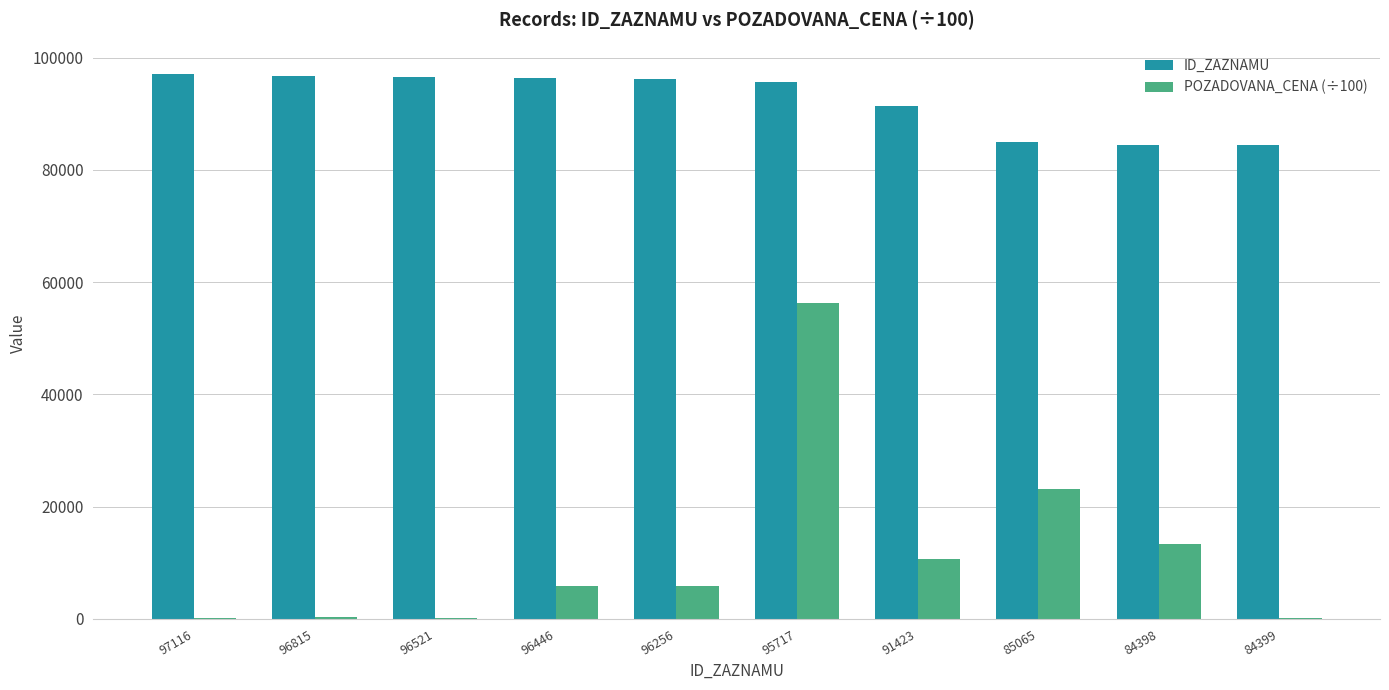

Between 96521 and 84399, which series saw the biggest shift?

ID_ZAZNAMU